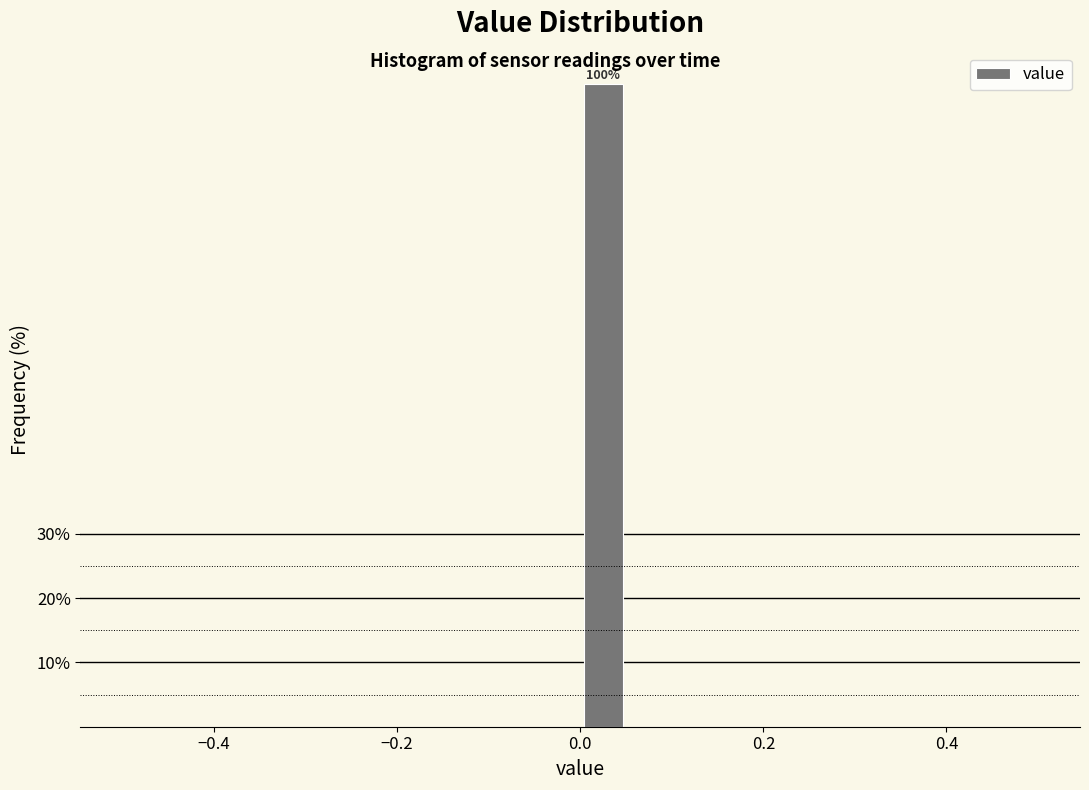

Read against the x-axis, roughly where is the centre of the tallest bar?

0.02